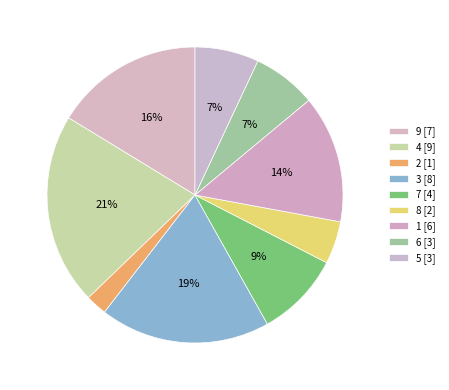

What percentage is the 6 slice, to the nearest percent?

7%